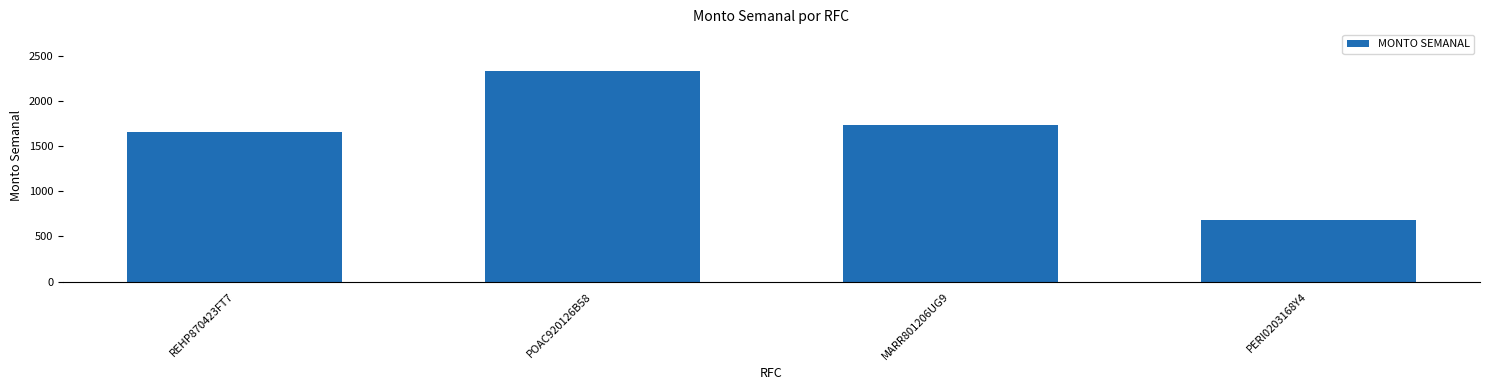

What is the change in value from POAC920126B58 to PERI0203168Y4?

-1640.4